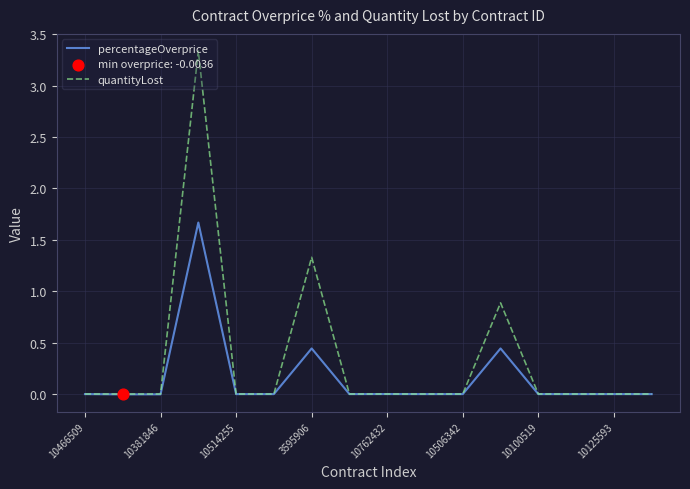

What is the maximum value shown in the chart?

3.3